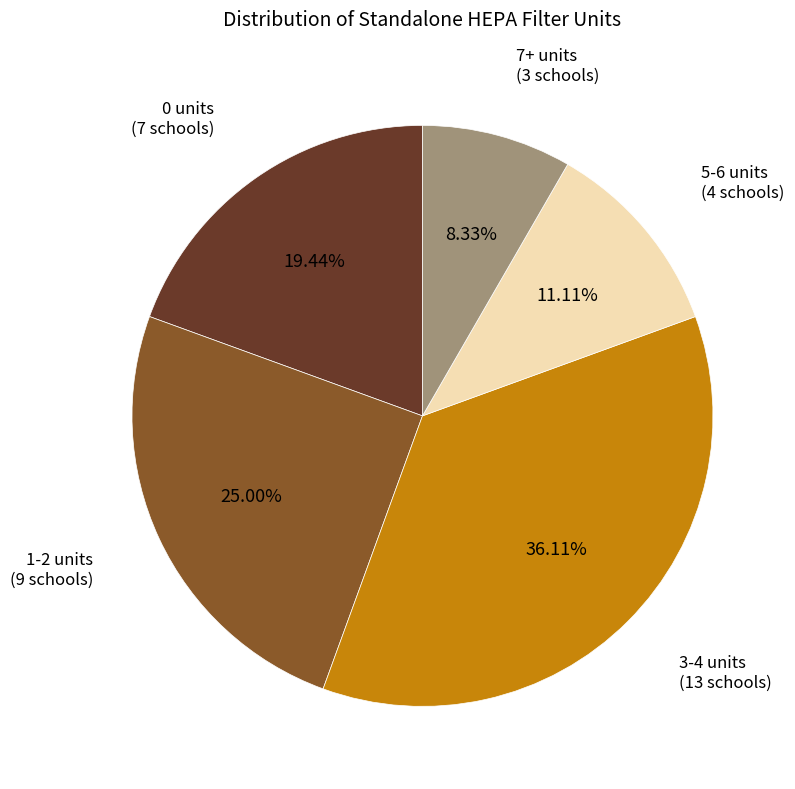

Is there any slice that represents more than half of the pie?

No